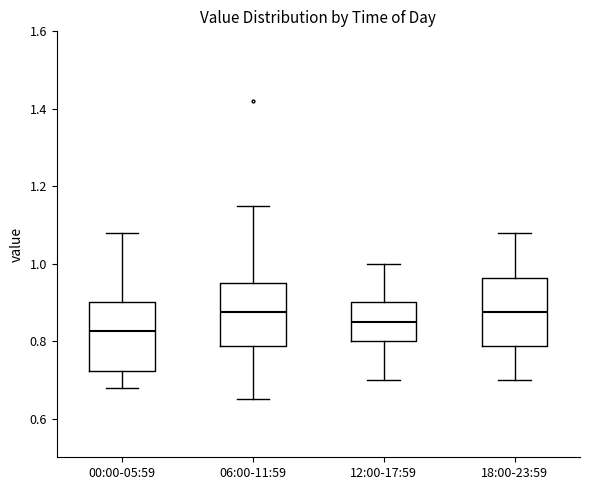

Reading left to right, transcribe this box plot: for each box, give where its median line is, the range the box spans, and where its two whiskers end, as read against the y-axis. The values are not printed on the chart, so give them approximately, as read against the axis.

00:00-05:59: median 0.82, box 0.72 to 0.90, whiskers 0.68 to 1.08
06:00-11:59: median 0.88, box 0.78 to 0.96, whiskers 0.66 to 1.16
12:00-17:59: median 0.86, box 0.80 to 0.90, whiskers 0.70 to 1.00
18:00-23:59: median 0.88, box 0.78 to 0.96, whiskers 0.70 to 1.08